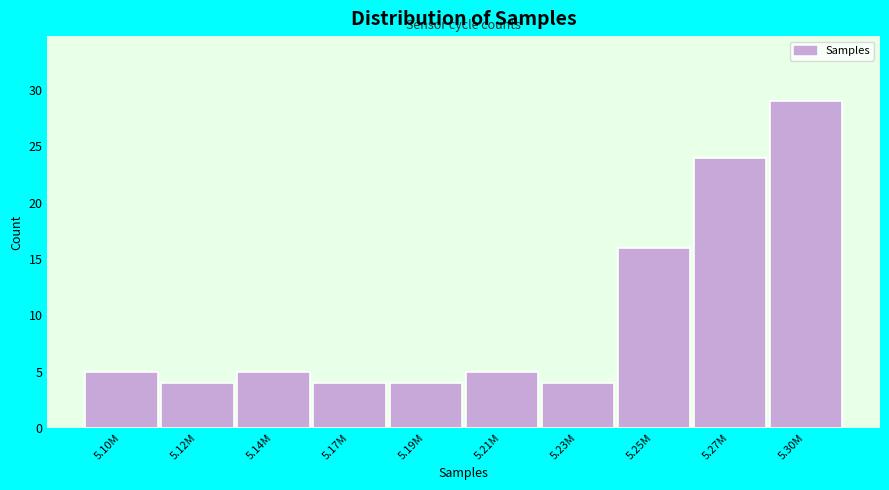

Reading right to left, extract all data points from this chart.

5.30M=29	5.27M=24	5.25M=16	5.23M=4	5.21M=5	5.19M=4	5.17M=4	5.14M=5	5.12M=4	5.10M=5